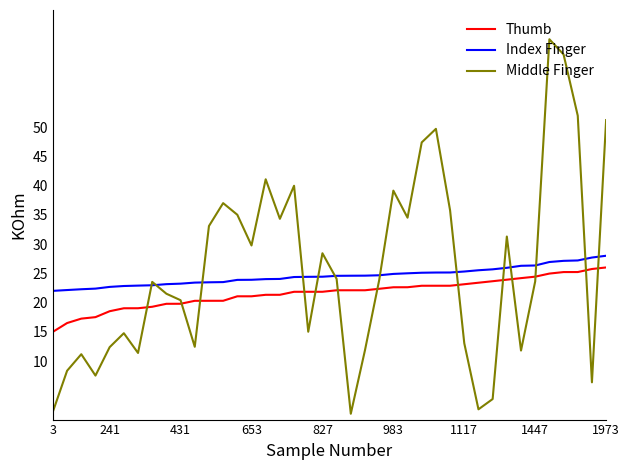

What is the maximum value shown in the chart?

65.0